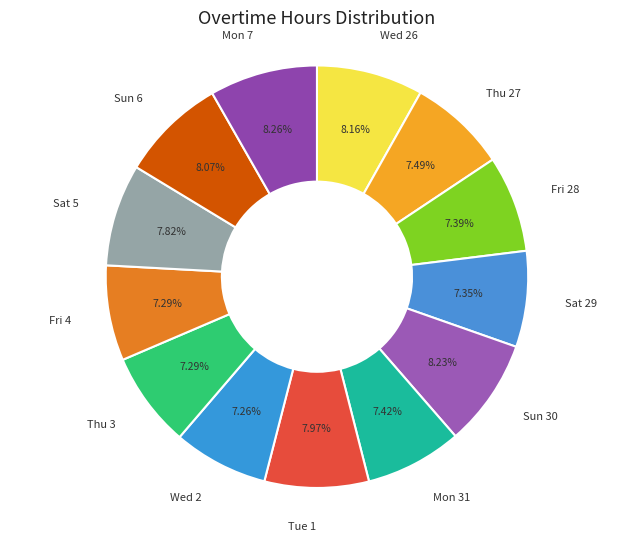

To the nearest percent, what is the difference between the Fri 4 and Sun 30 slice percentages?

1%